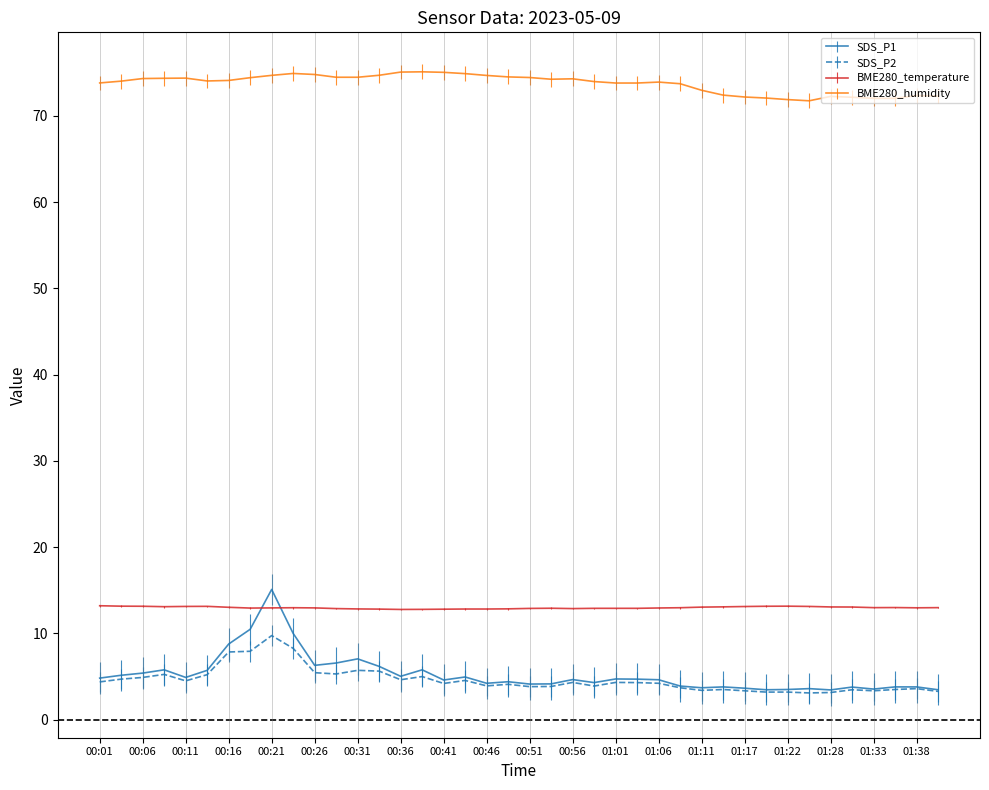

Is this an area chart (filled region under the line)?

No